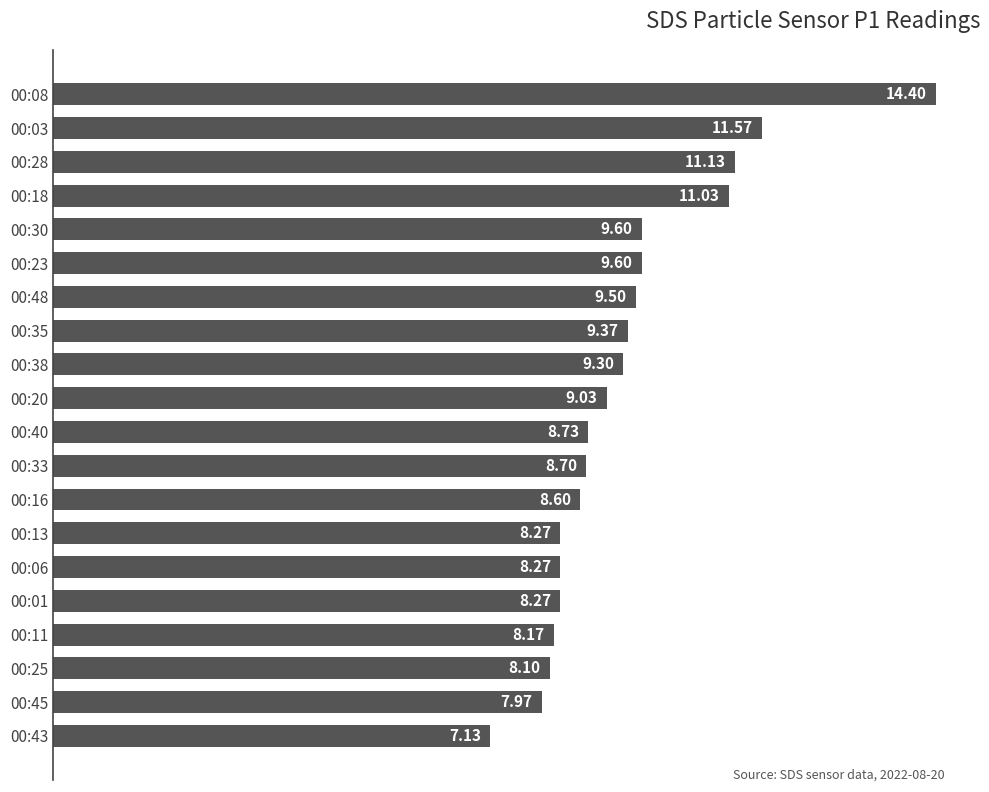

What is the average value?

9.3